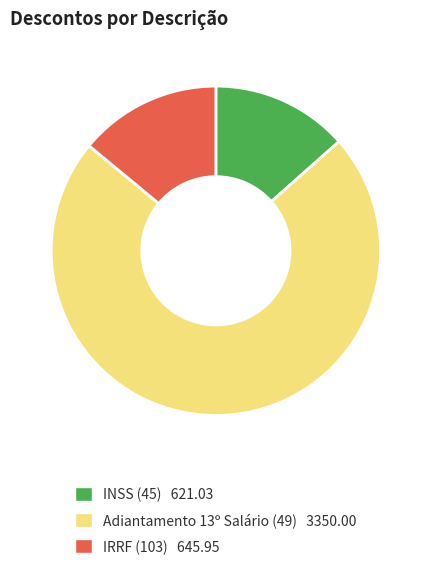

Rank the categories by value from highest to lowest.

Adiantamento 13º Salário (49), IRRF (103), INSS (45)